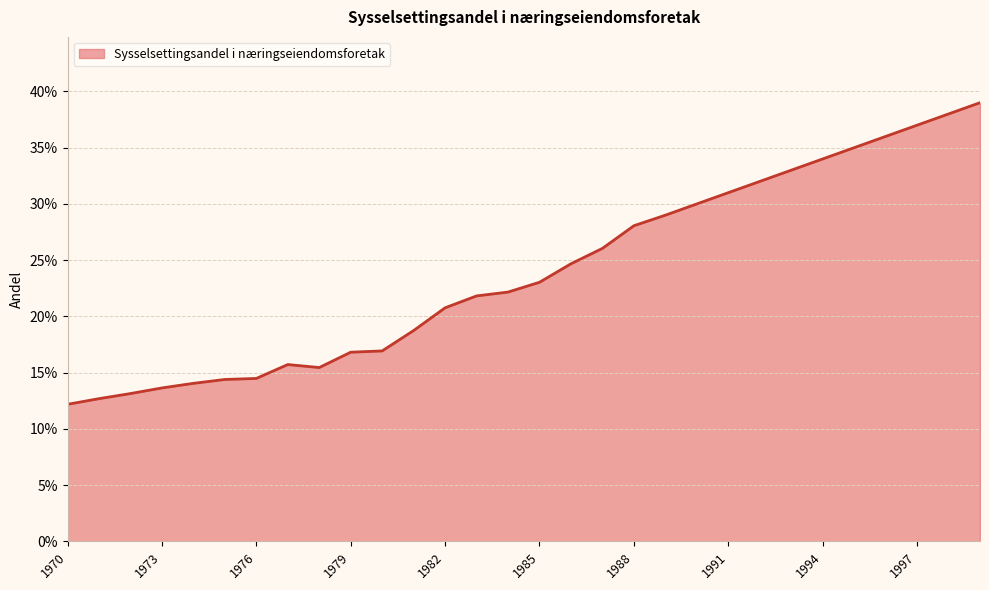

Reading left to right, extract all data points from this chart.

1970=0.1	1971=0.1	1972=0.1	1973=0.1	1974=0.1	1975=0.1	1976=0.1	1977=0.2	1978=0.2	1979=0.2	1980=0.2	1981=0.2	1982=0.2	1983=0.2	1984=0.2	1985=0.2	1986=0.2	1987=0.3	1988=0.3	1989=0.3	1990=0.3	1991=0.3	1992=0.3	1993=0.3	1994=0.3	1995=0.3	1996=0.4	1997=0.4	1998=0.4	1999=0.4